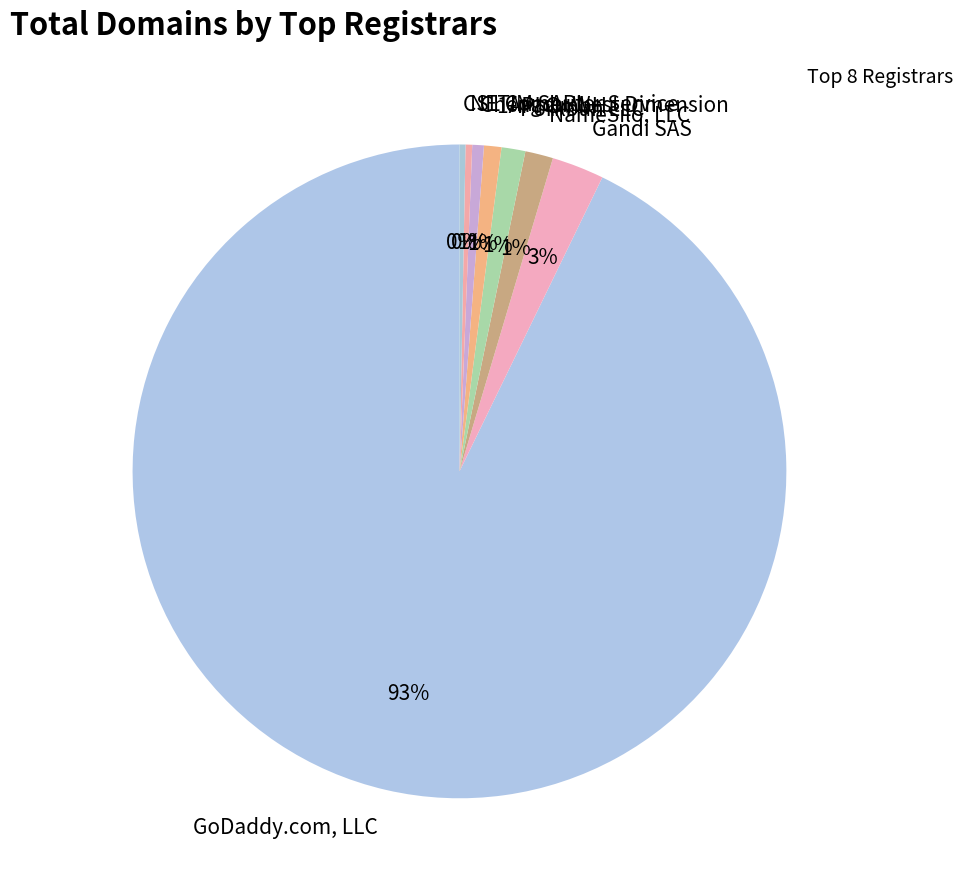

What percentage is the Porkbun LLC slice, to the nearest percent?

1%